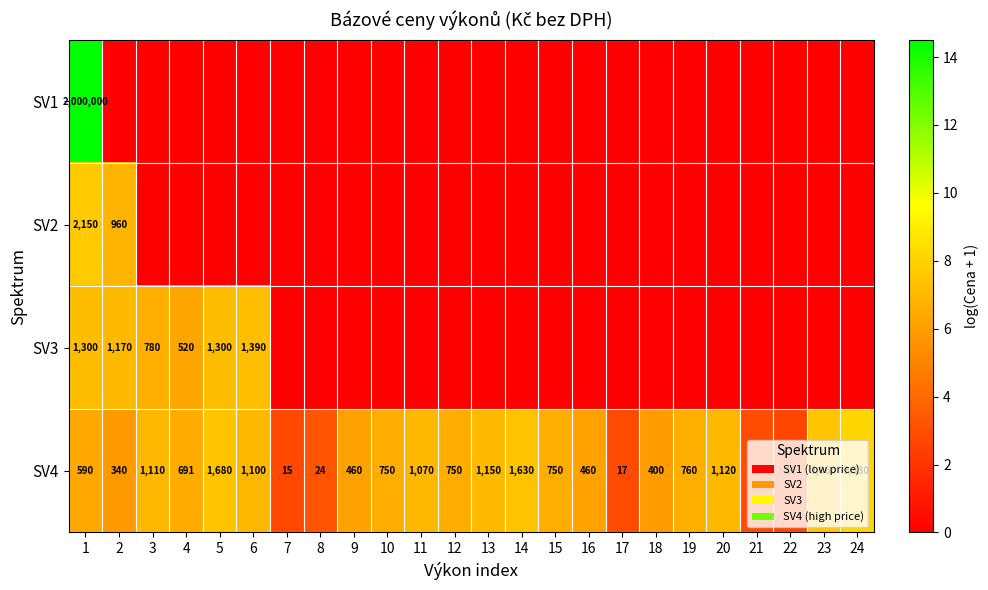

What is the maximum value for SV4?

3330